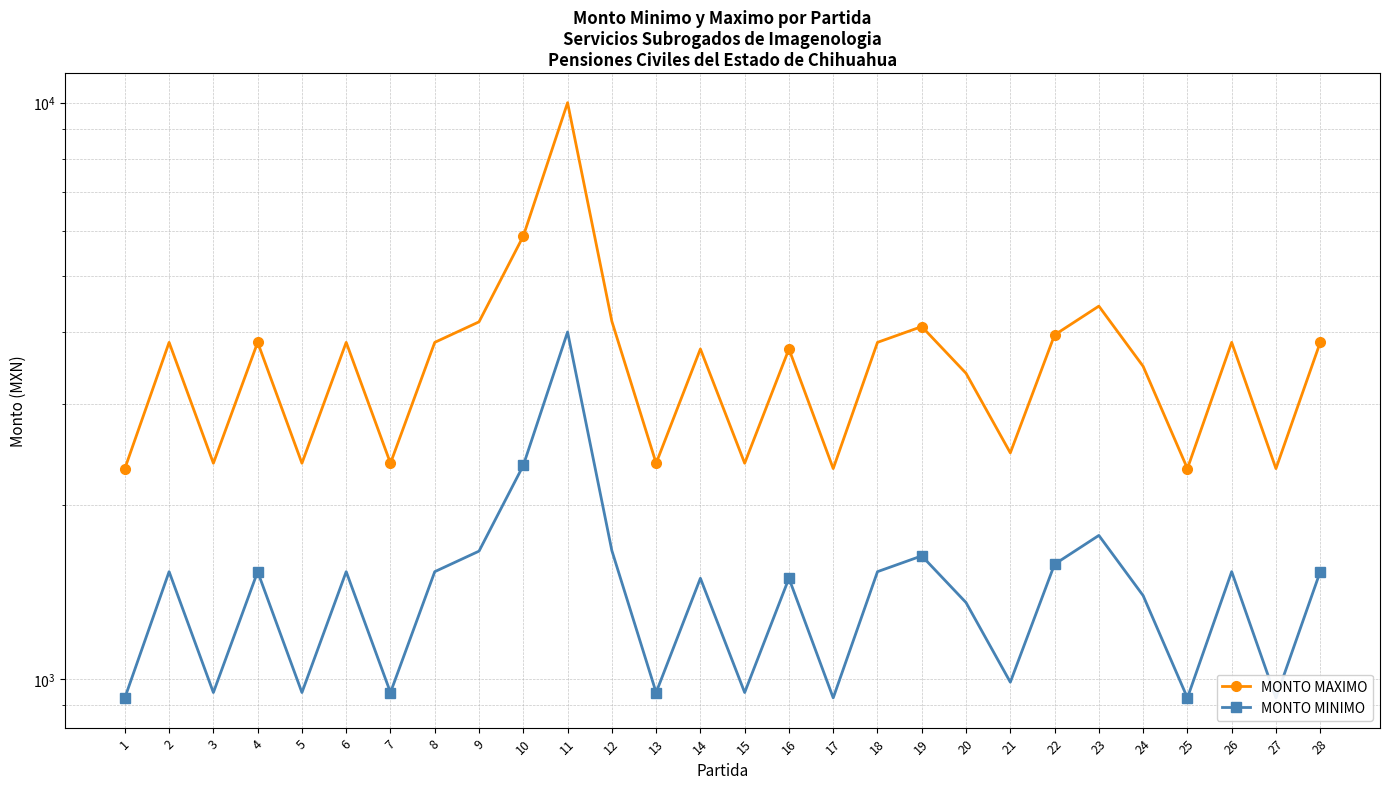

Is the value of MONTO MINIMO at 22 greater than the value of MONTO MAXIMO at 19?

No